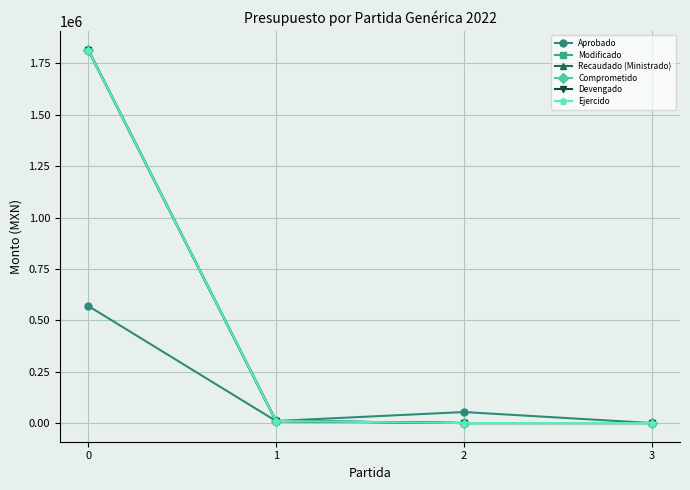

The Devengado series shows 4085 at 1. True or false?

False